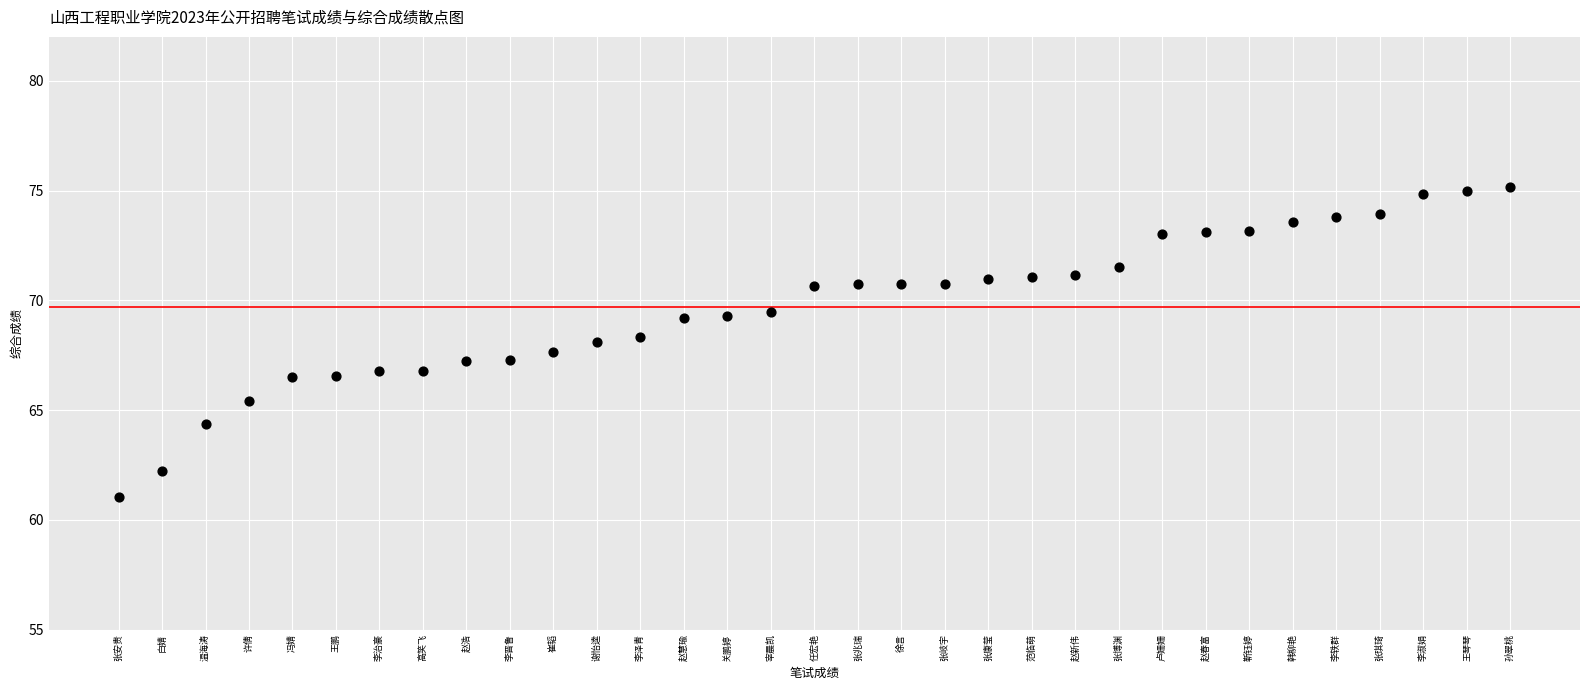

What is the range of Y values (max minus min)?

14.1